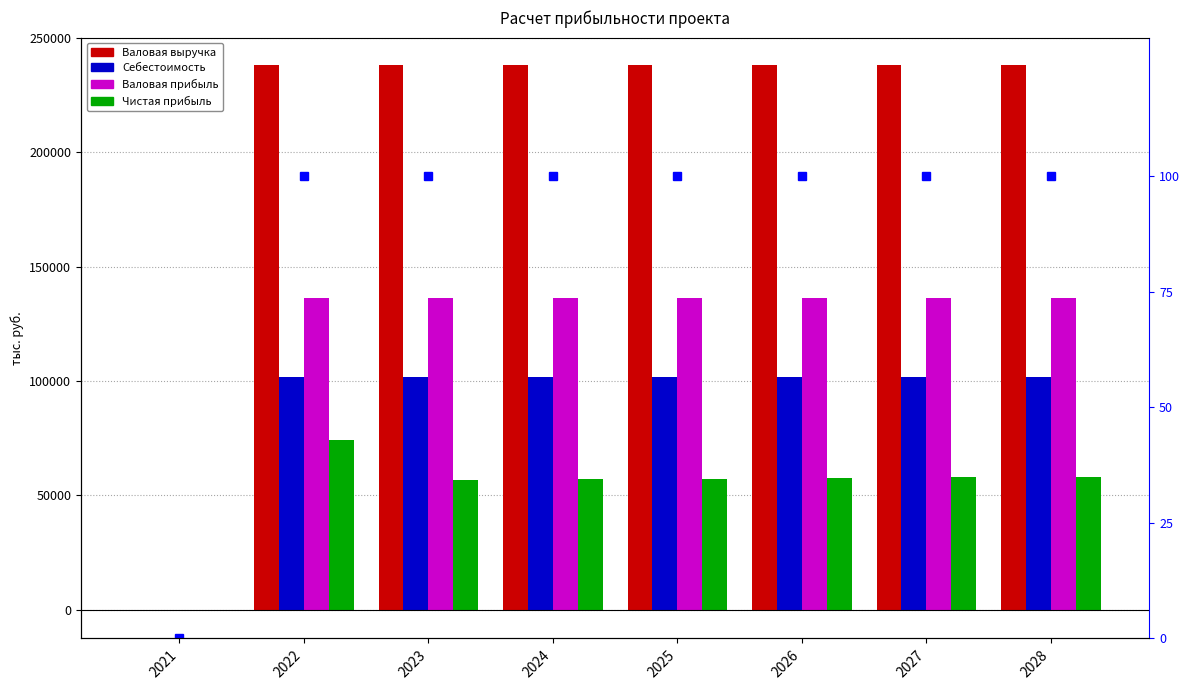

The value of Чистая прибыль at 2022 is 47439.5. True or false?

False